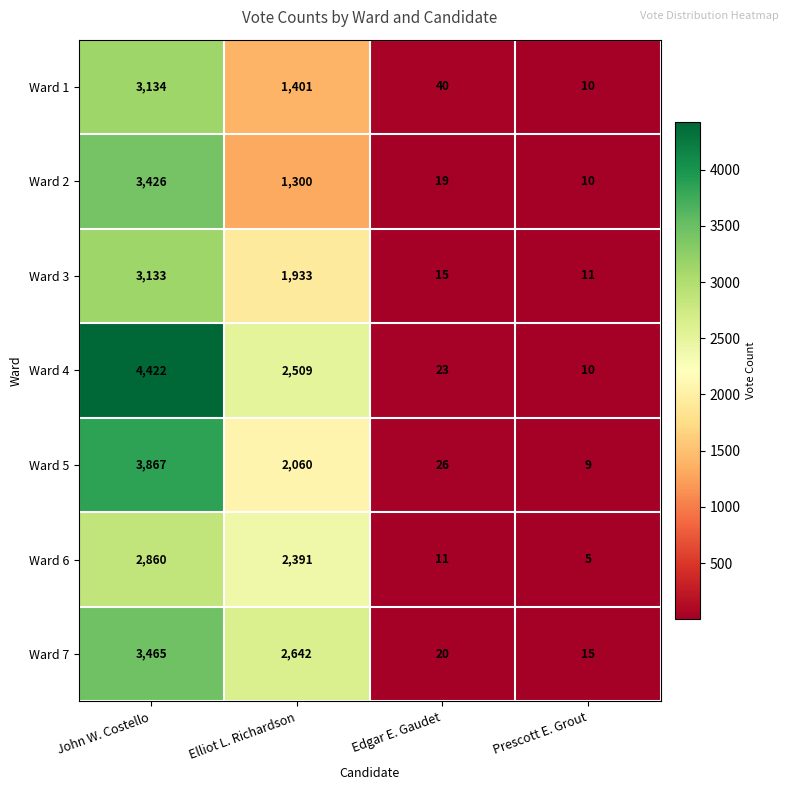

At Edgar E. Gaudet, list the series in order from smallest to largest.

Ward 6, Ward 3, Ward 2, Ward 7, Ward 4, Ward 5, Ward 1